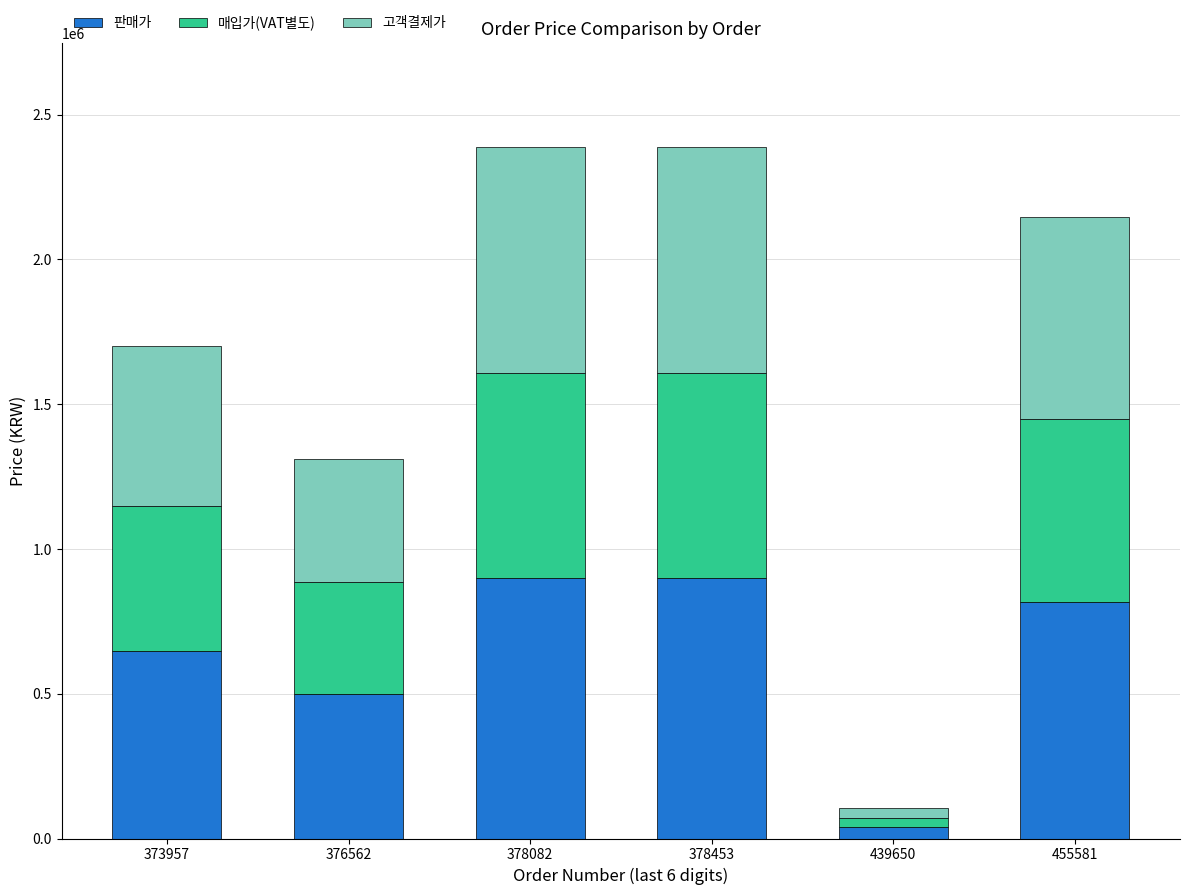

Reading left to right, transcribe the values for 판매가.

648000	499000	898000	898000	39900	818000